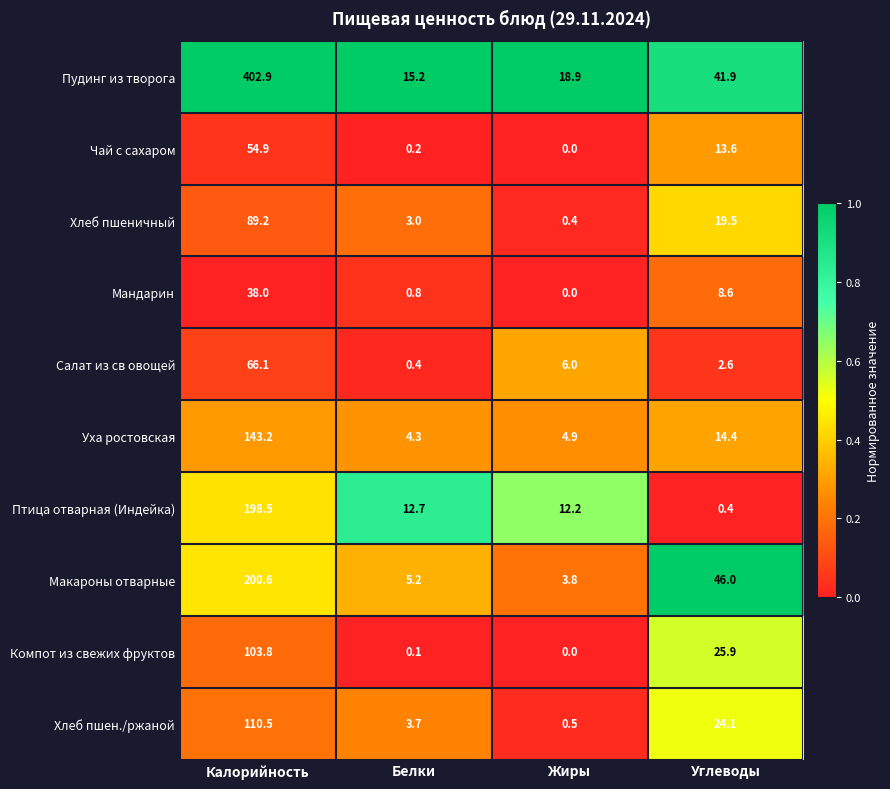

Rank the series at Углеводы from highest to lowest value.

Макароны отварные, Пудинг из творога, Компот из свежих фруктов, Хлеб пшен./ржаной, Хлеб пшеничный, Уха ростовская, Чай с сахаром, Мандарин, Салат из св овощей, Птица отварная (Индейка)